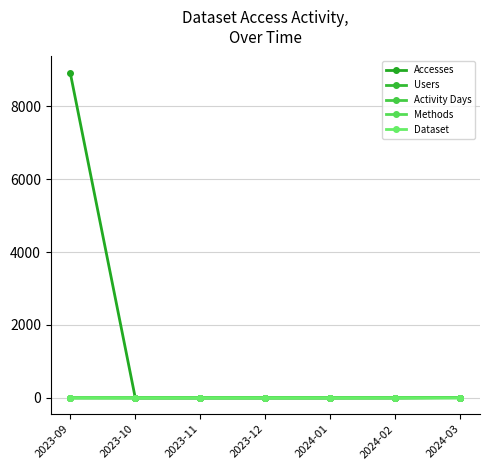

Reading right to left, transcribe all the data shown in this chart.

Accesses: 10	1	0	0	0	0	8918
Users: 6	1	0	0	0	0	1
Activity Days: 6	1	0	0	0	0	1
Methods: 1	1	0	0	0	0	1
Dataset: 1	1	0	0	0	0	1